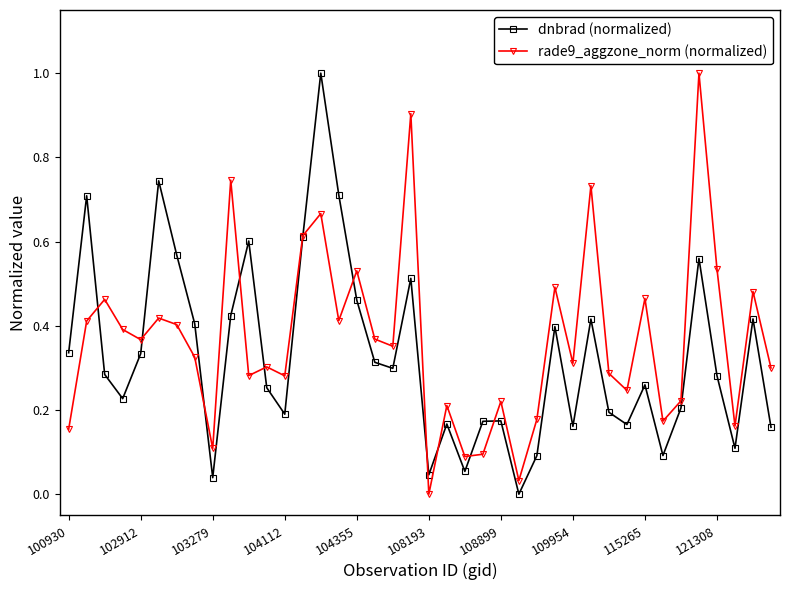

How many lines are shown in the chart?

2